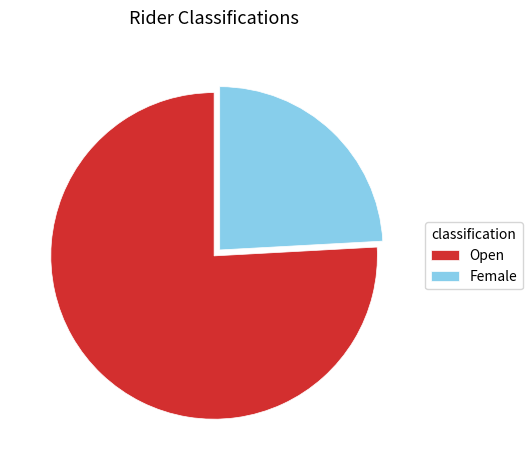

Is Open the majority of the pie?

Yes